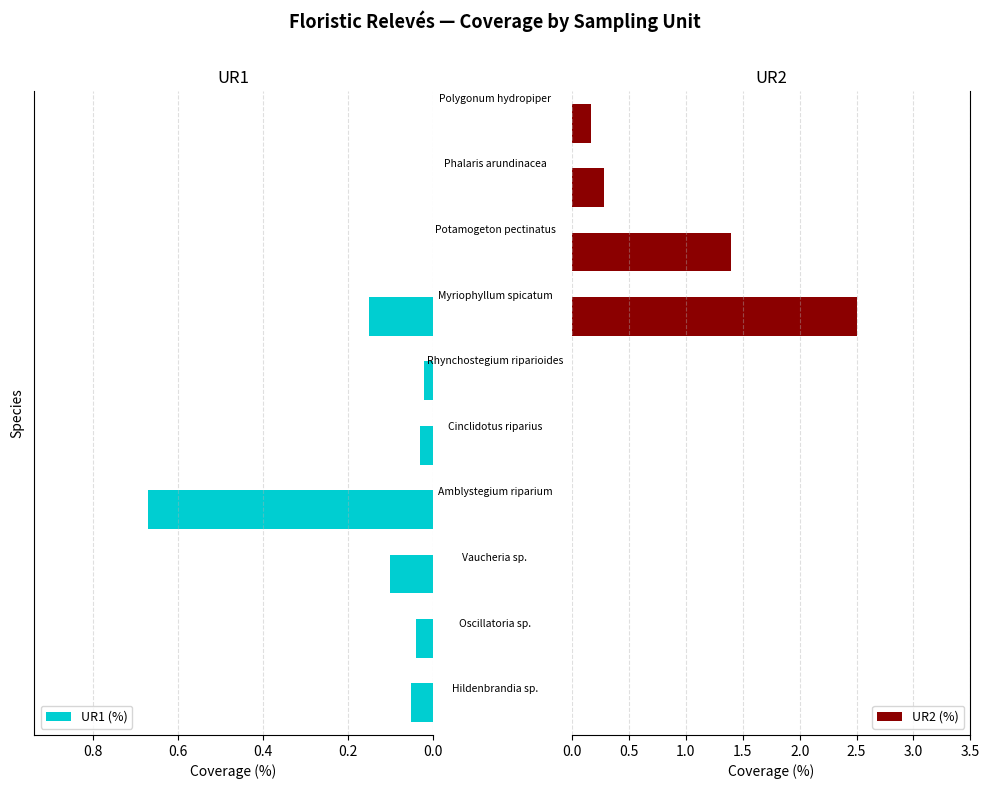

How many bars are there in total?

20